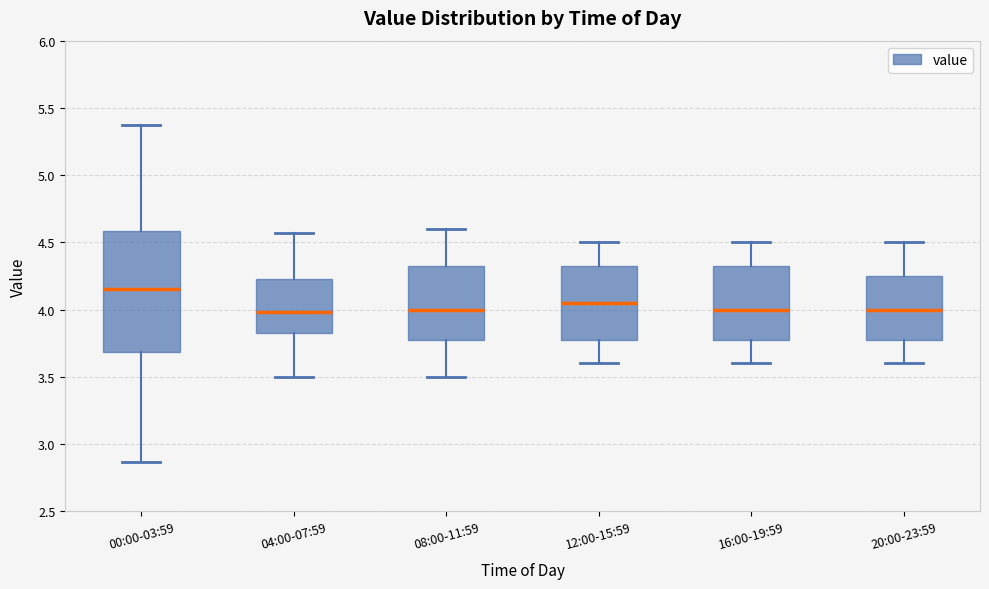

Where does the upper whisker of the box for 00:00-03:59 end on the y-axis? The values are not printed on the chart, so give them approximately, as read against the axis.

5.35